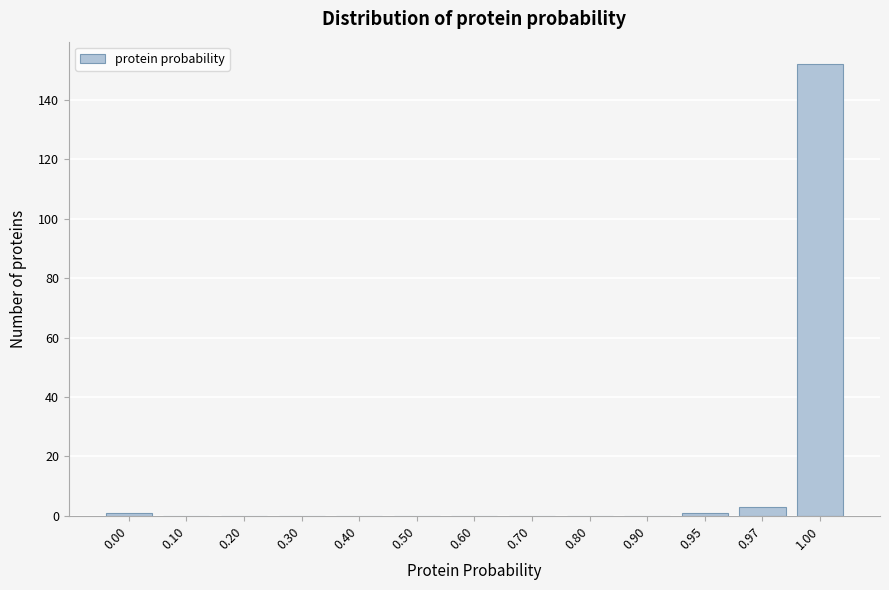

Reading right to left, extract all data points from this chart.

1.00=152	0.97=3	0.95=1	0.90=0	0.80=0	0.70=0	0.60=0	0.50=0	0.40=0	0.30=0	0.20=0	0.10=0	0.00=1